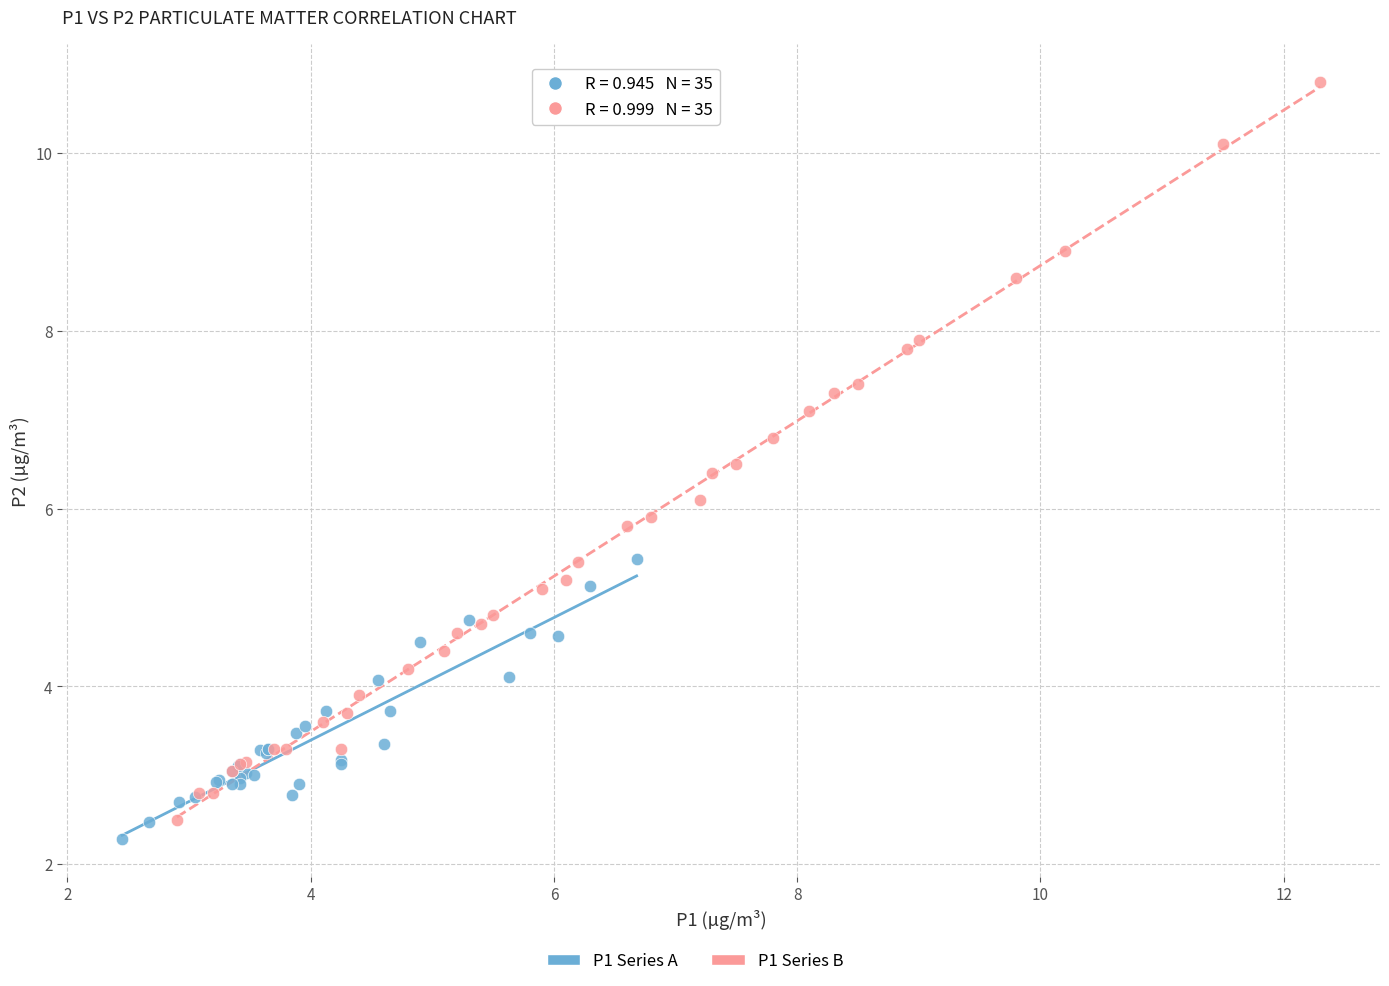

Which series contains the highest Y value?

P1 Series B